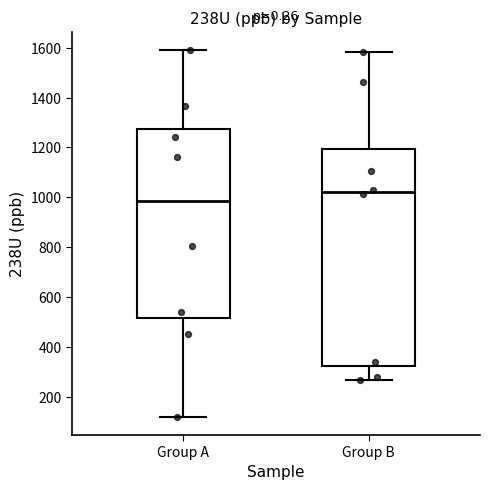

Reading left to right, transcribe this box plot: for each box, give where its median line is, the range the box spans, and where its two whiskers end, as read against the y-axis. The values are not printed on the chart, so give them approximately, as read against the axis.

Group A: median 980, box 520 to 1280, whiskers 120 to 1580
Group B: median 1020, box 320 to 1200, whiskers 260 to 1580